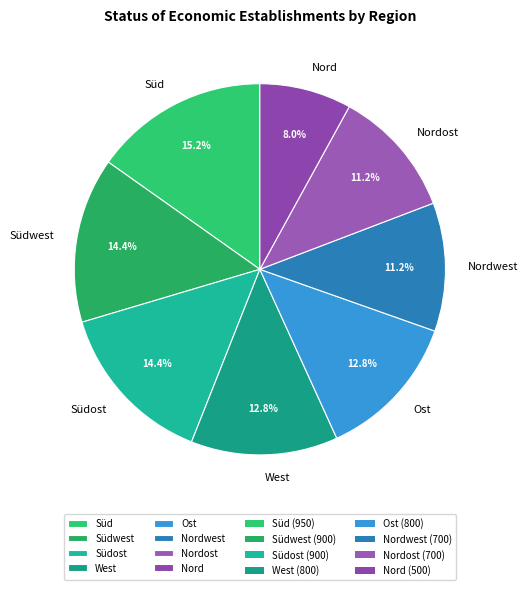

To the nearest percent, what is the difference between the largest and smallest slice percentages?

7%